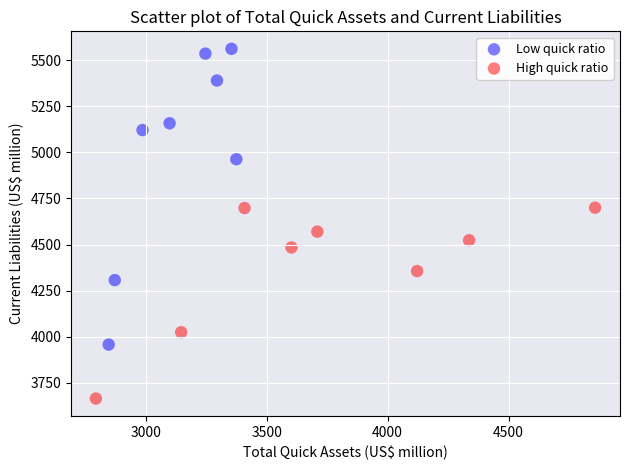

Which series has the largest Y range (max minus min)?

Low quick ratio